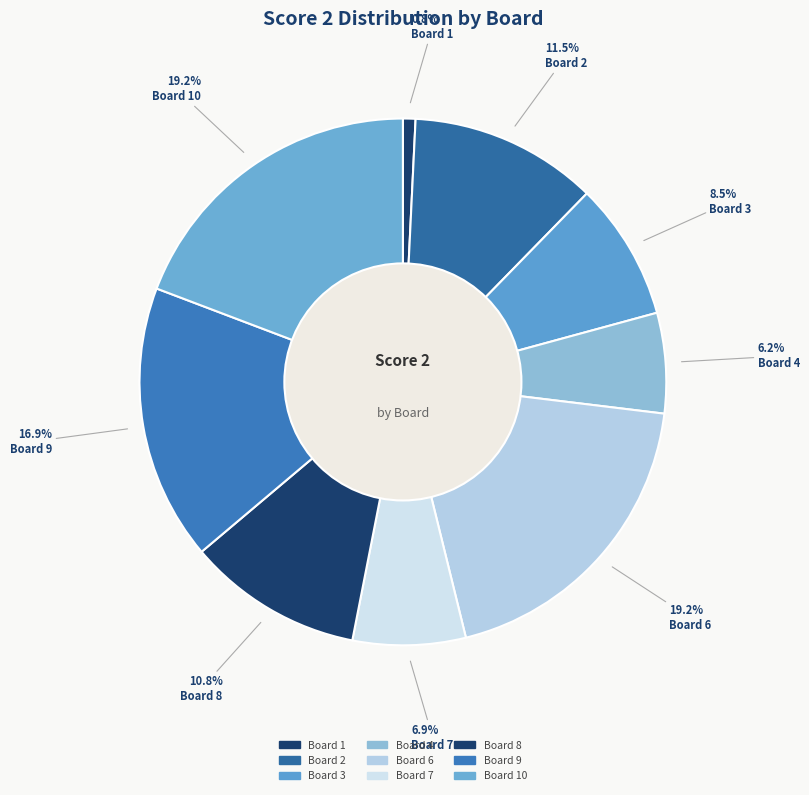

Combined, do Board 4 and Board 9 account for over 50%?

No